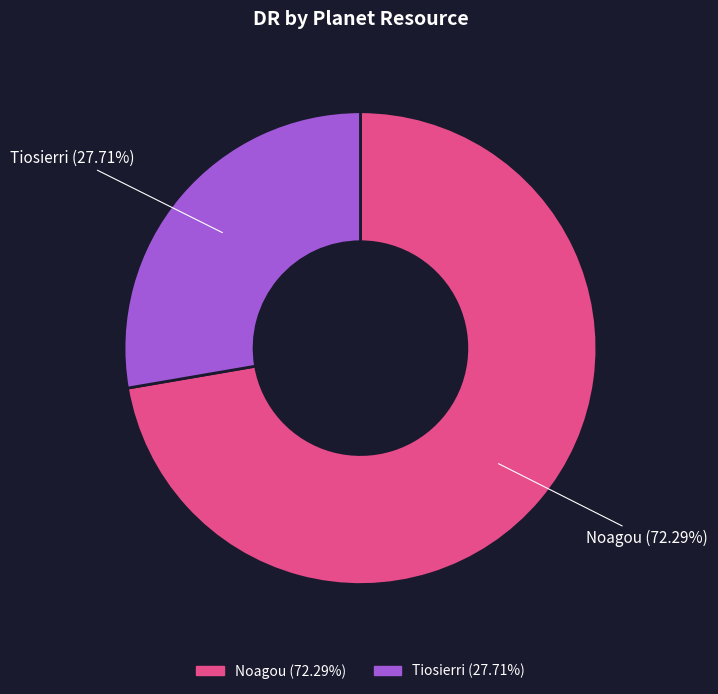

To the nearest percent, what is the average slice percentage?

50%